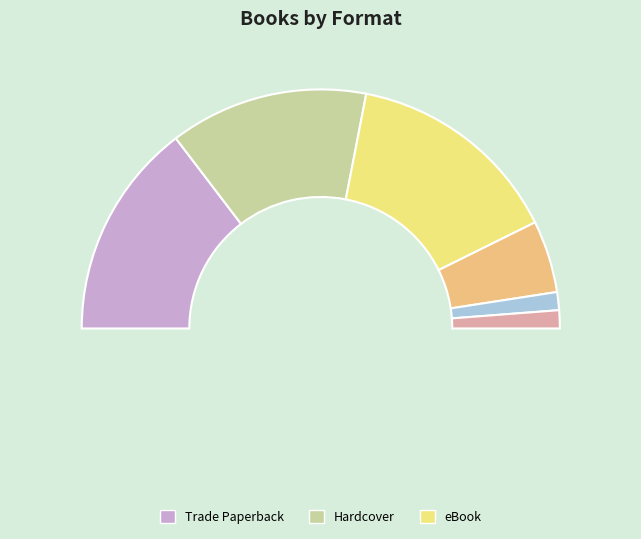

To the nearest percent, what is the average slice percentage?

17%